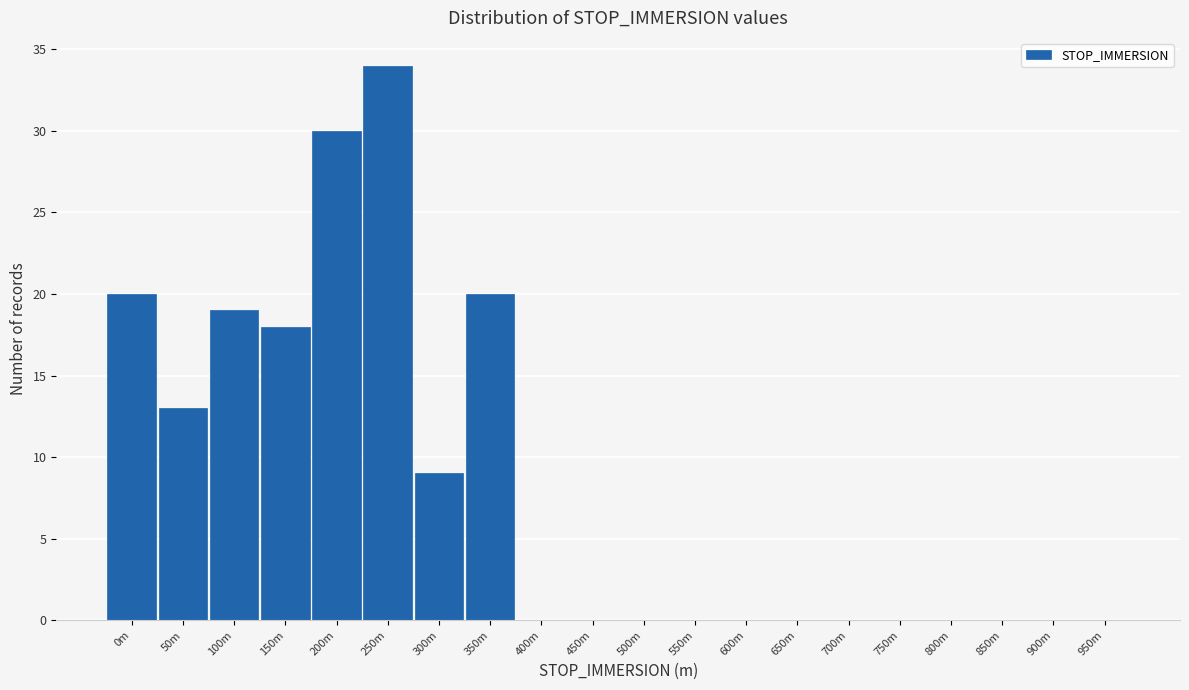

Reading left to right, list all the values displayed in this chart.

0m=20	50m=13	100m=19	150m=18	200m=30	250m=34	300m=9	350m=20	400m=0	450m=0	500m=0	550m=0	600m=0	650m=0	700m=0	750m=0	800m=0	850m=0	900m=0	950m=0